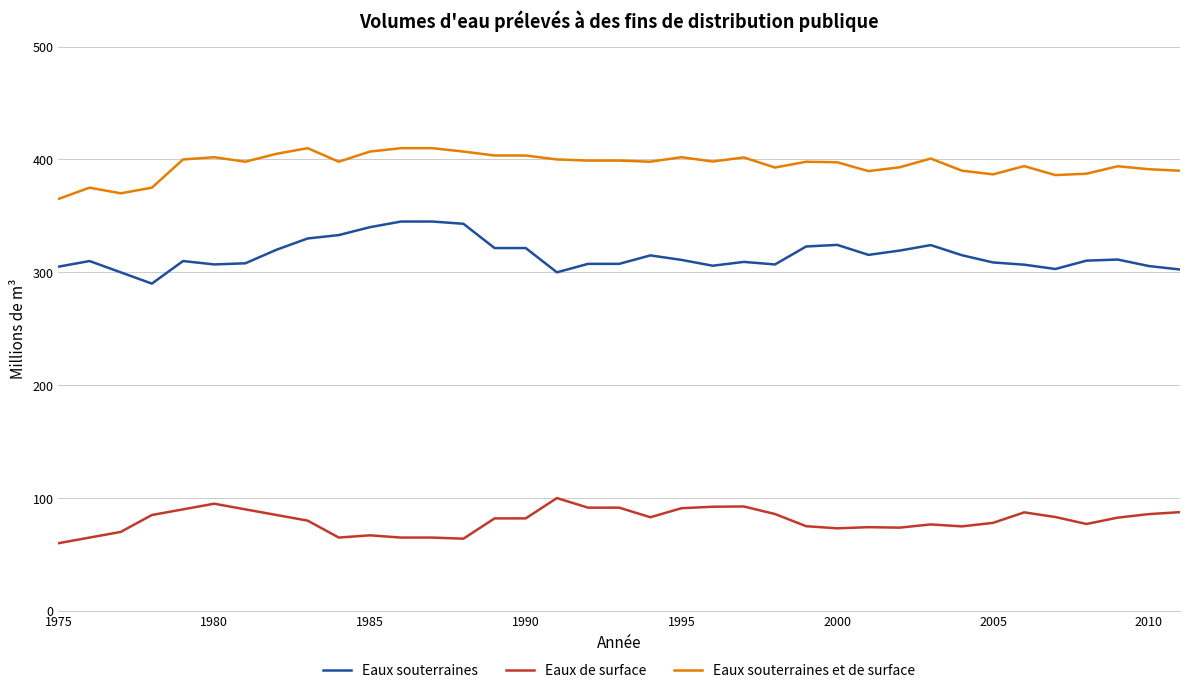

What is the difference between the maximum and minimum values in the Eaux souterraines series?

55.0